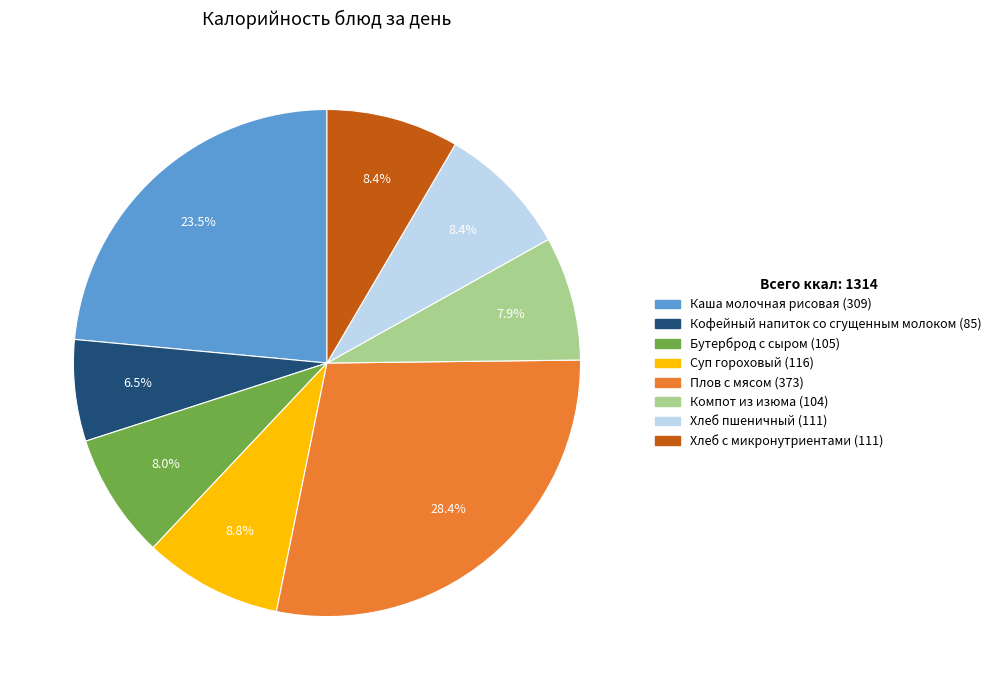

Which category has the biggest portion of the pie?

Плов с мясом